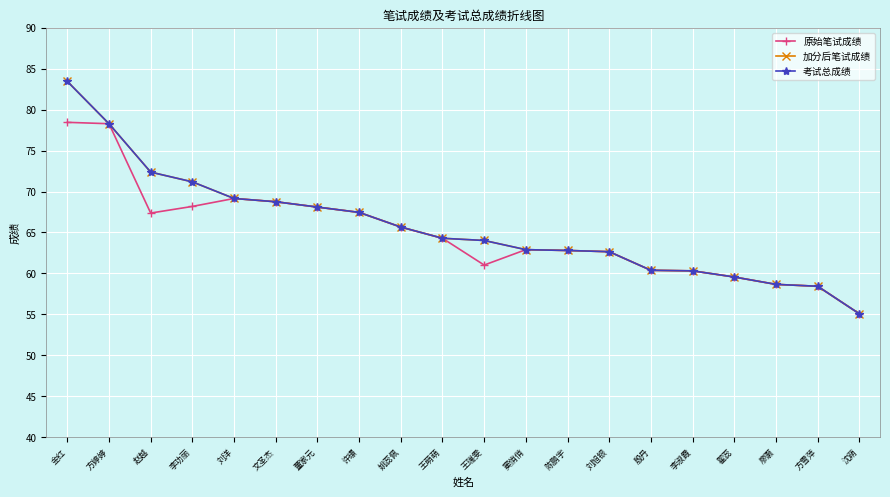

What position from the left is 金红?

1